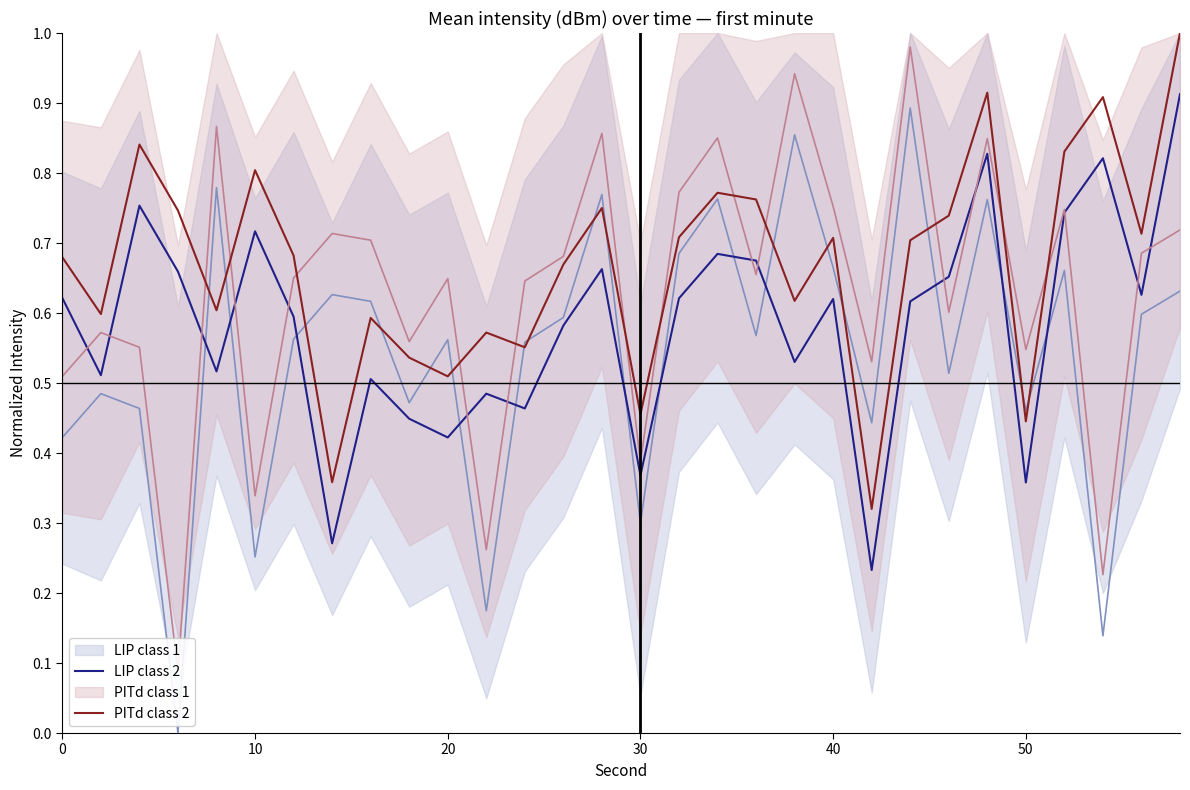

Which series has the largest total across all categories?

PITd class 2